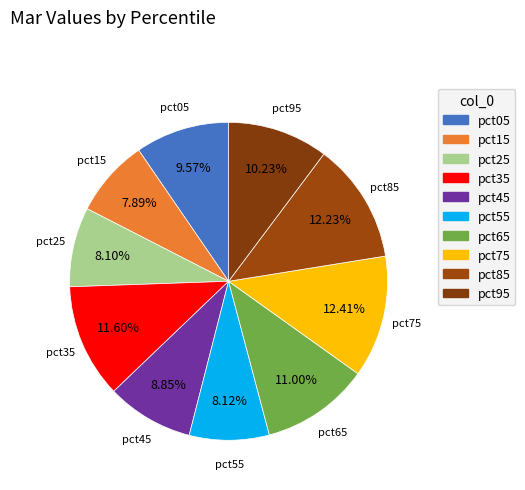

To the nearest percent, what is the average slice percentage?

10%